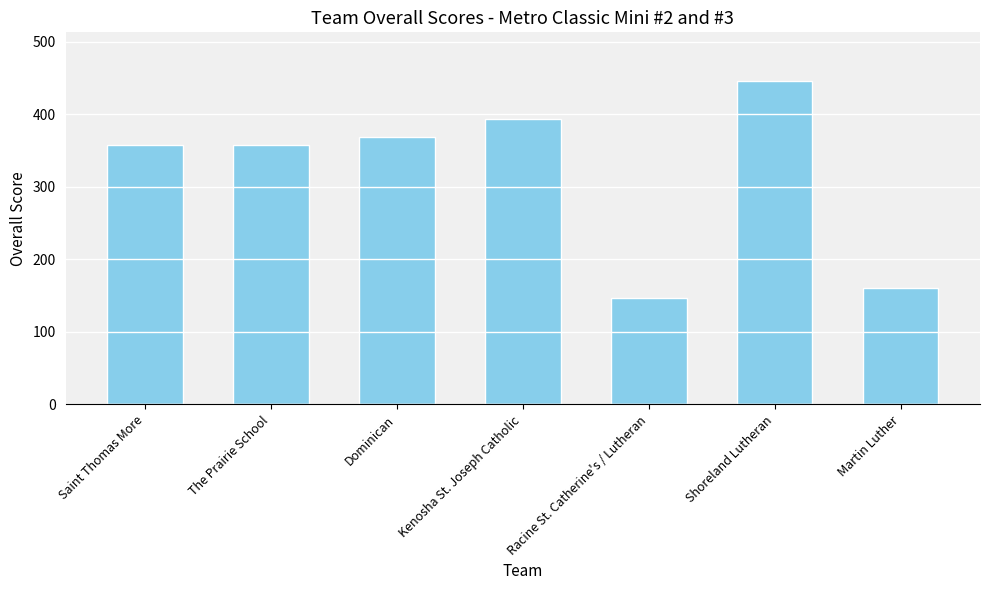

What value does the data have at Saint Thomas More?

357